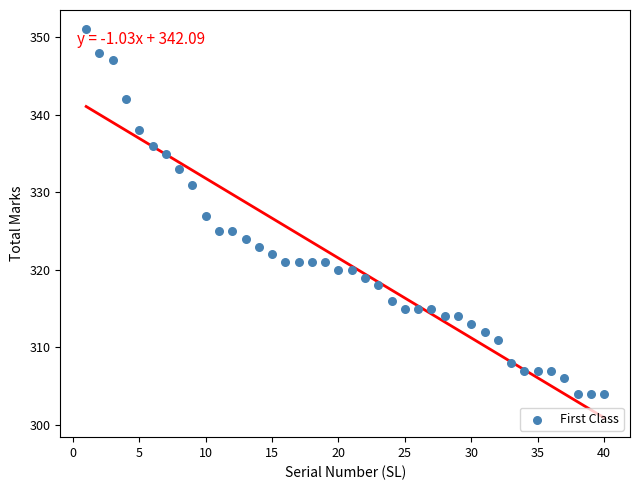

What is the range of X values (max minus min)?

39